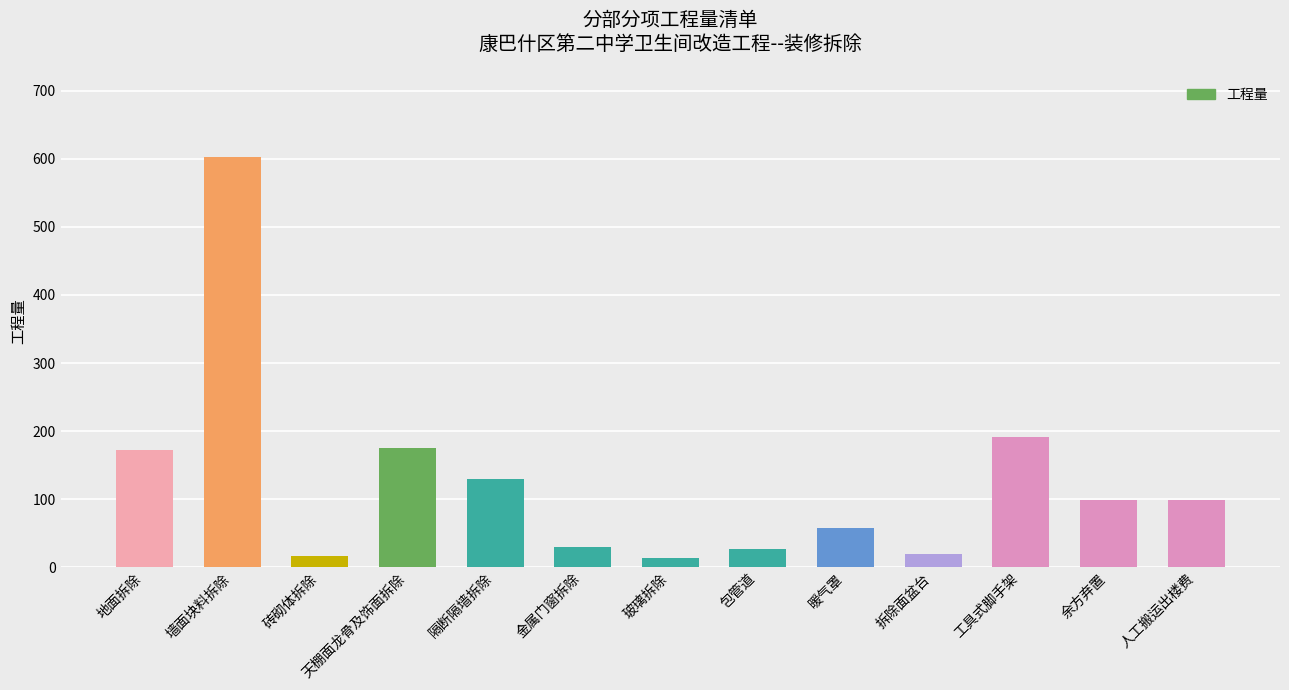

What is the label of the 7th bar from the left?

玻璃拆除